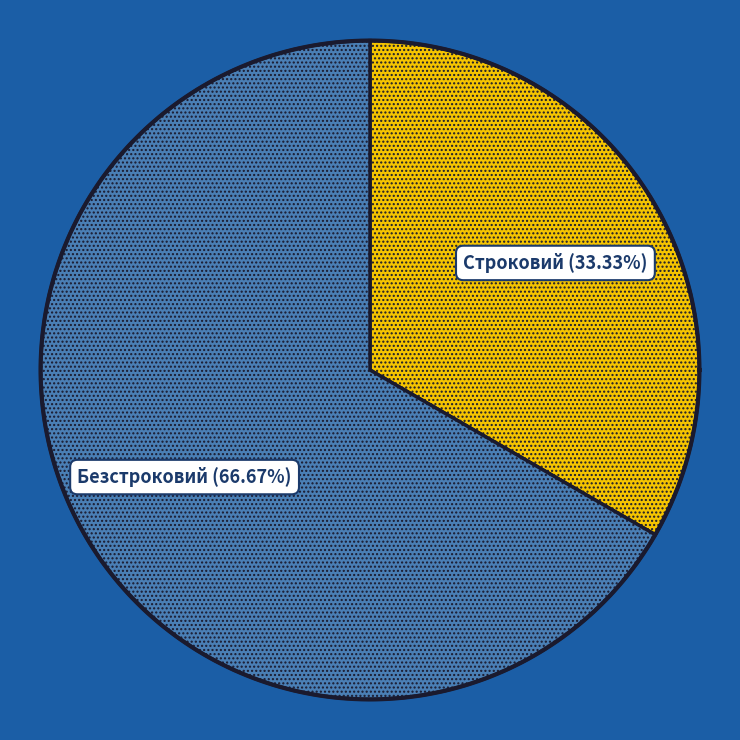

To the nearest percent, what is the average slice percentage?

50%